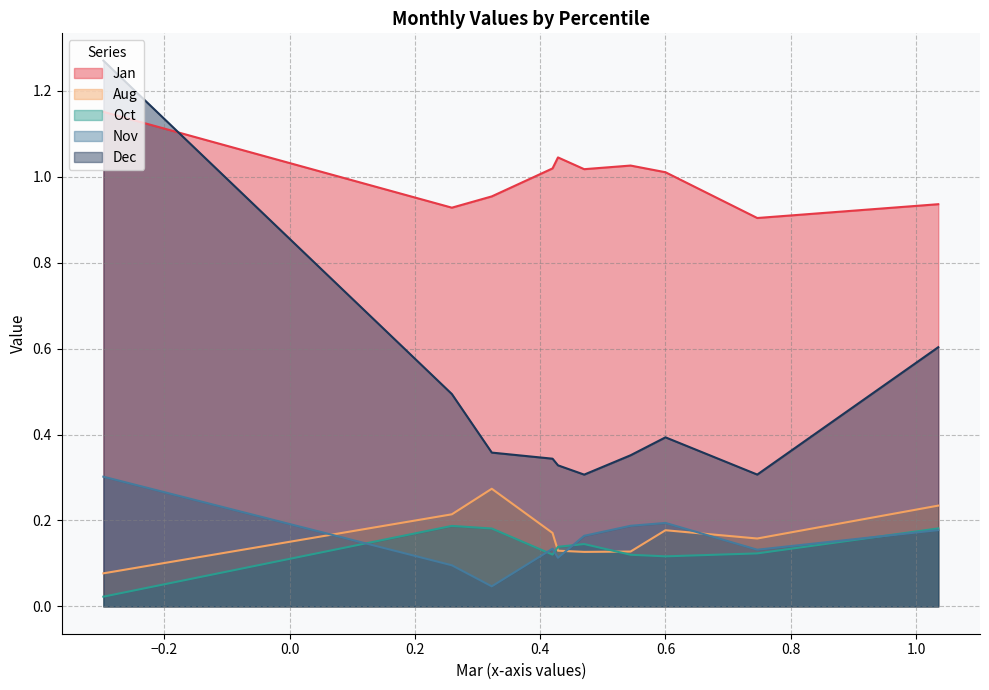

What is the total value across all series at pct95?

2.1